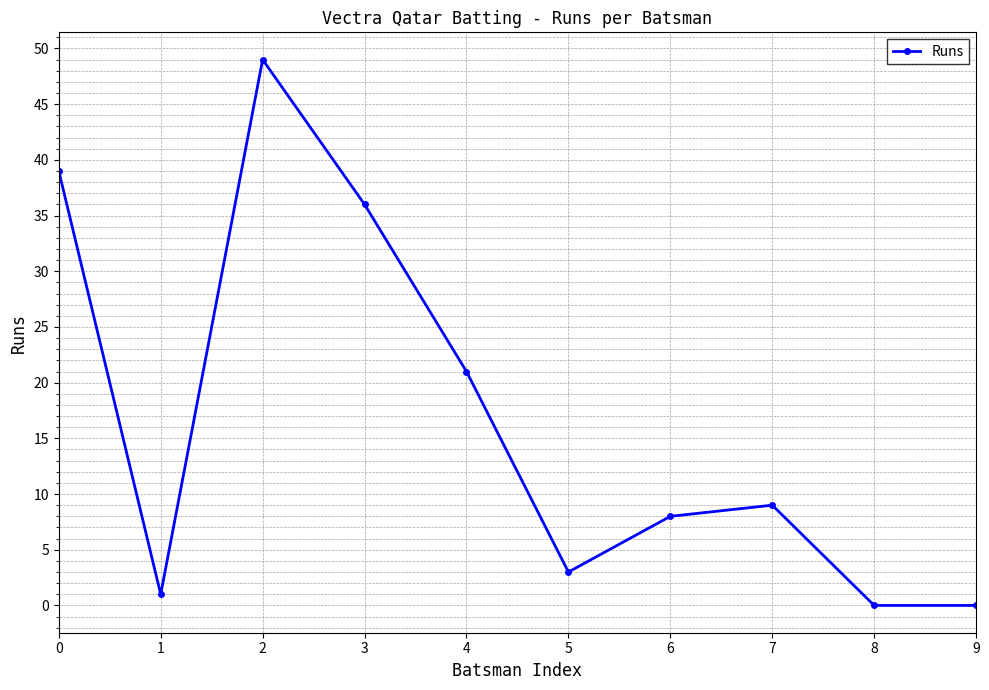

True or false: the data shows 7 at 4.

False